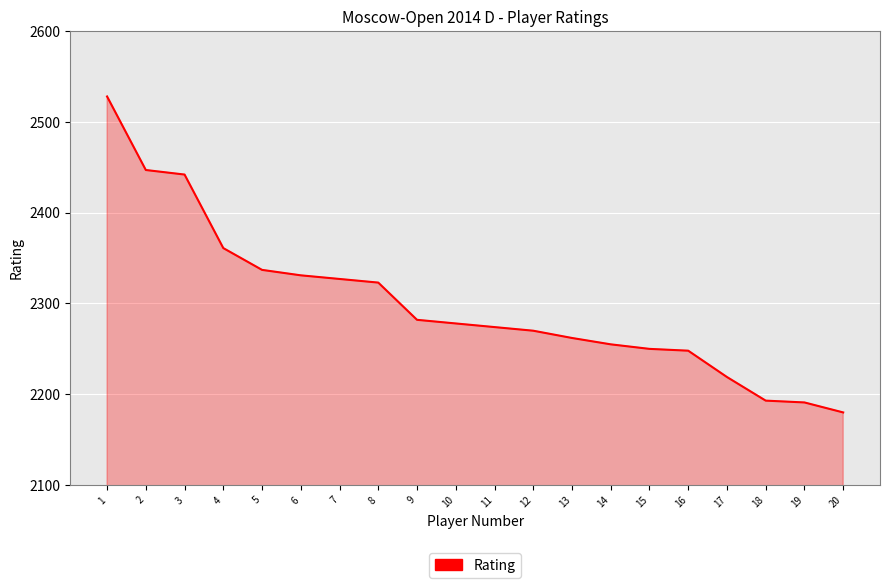

What is the greatest value displayed?

2528